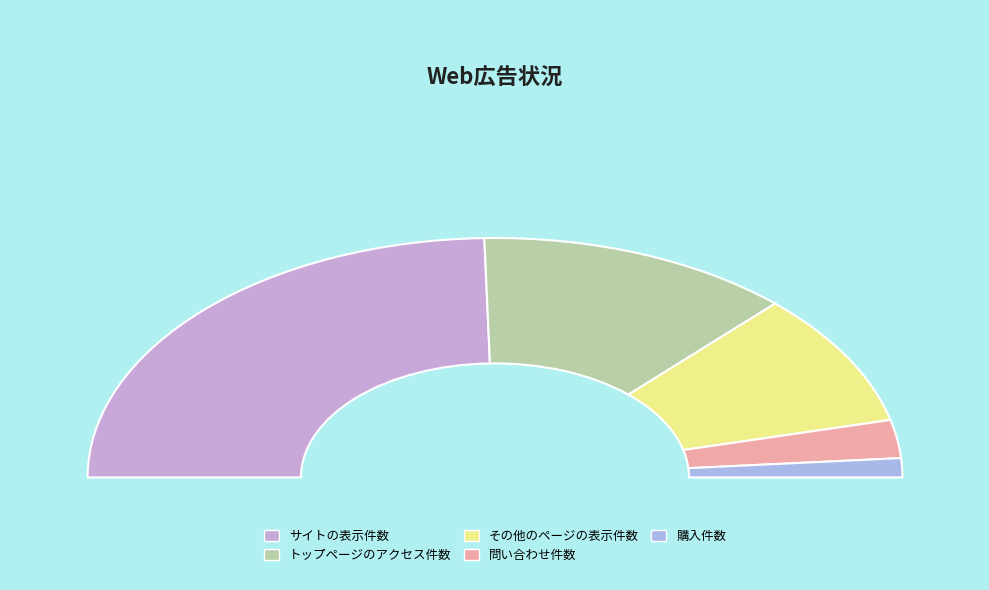

Rank the categories by value from highest to lowest.

サイトの表示件数, トップページのアクセス件数, その他のページの表示件数, 問い合わせ件数, 購入件数